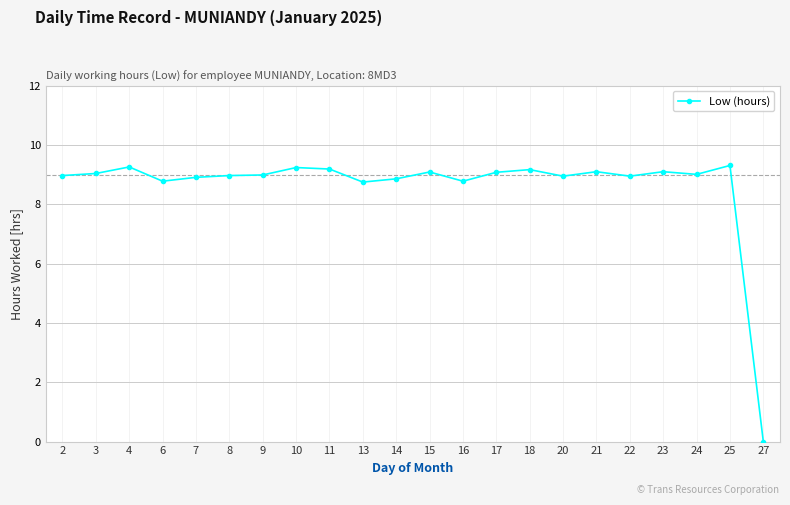

Which has a higher value, 20 or 6?

20